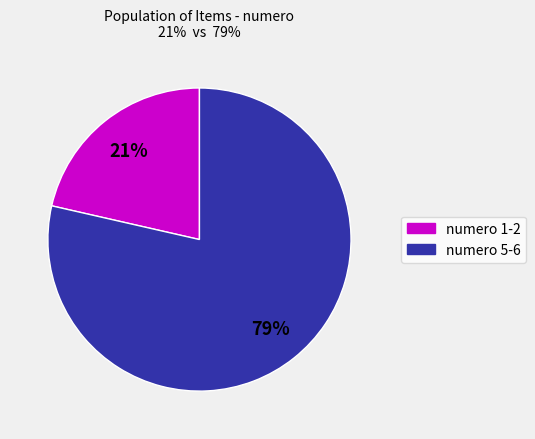

To the nearest percent, what is the average slice percentage?

50%